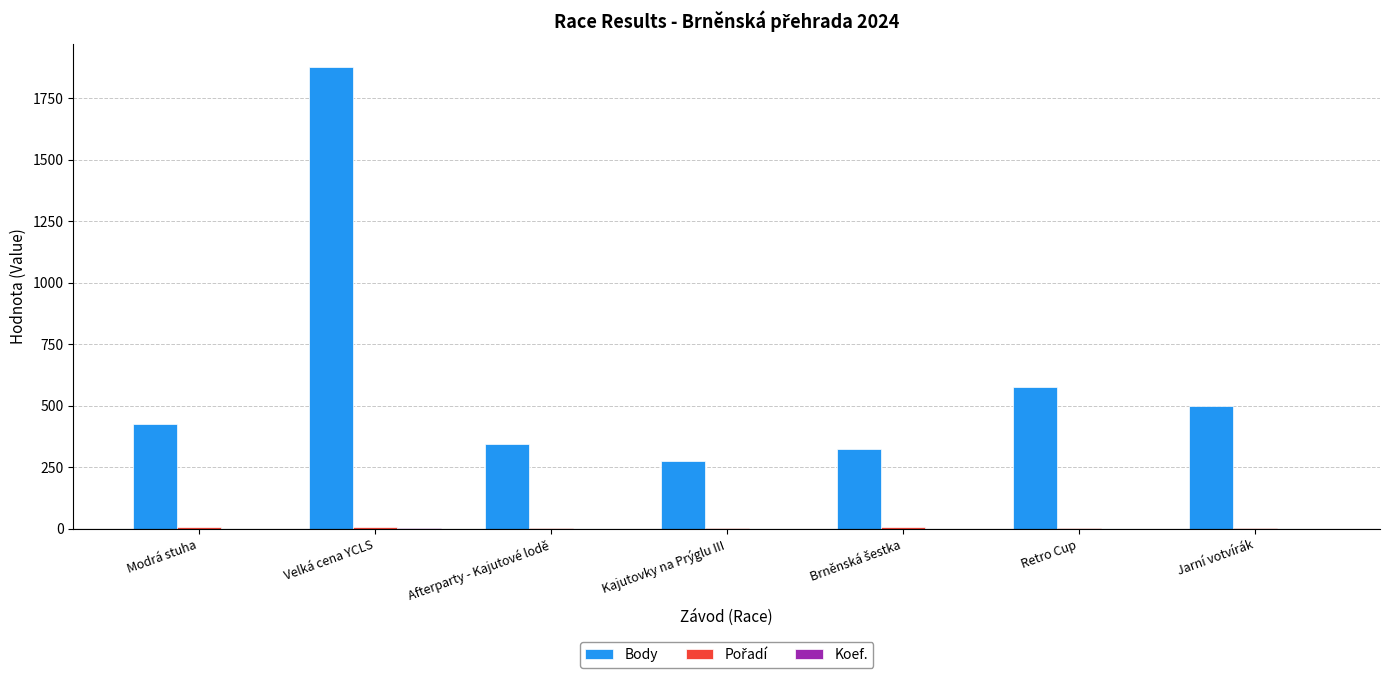

Which series has the largest total across all categories?

Body